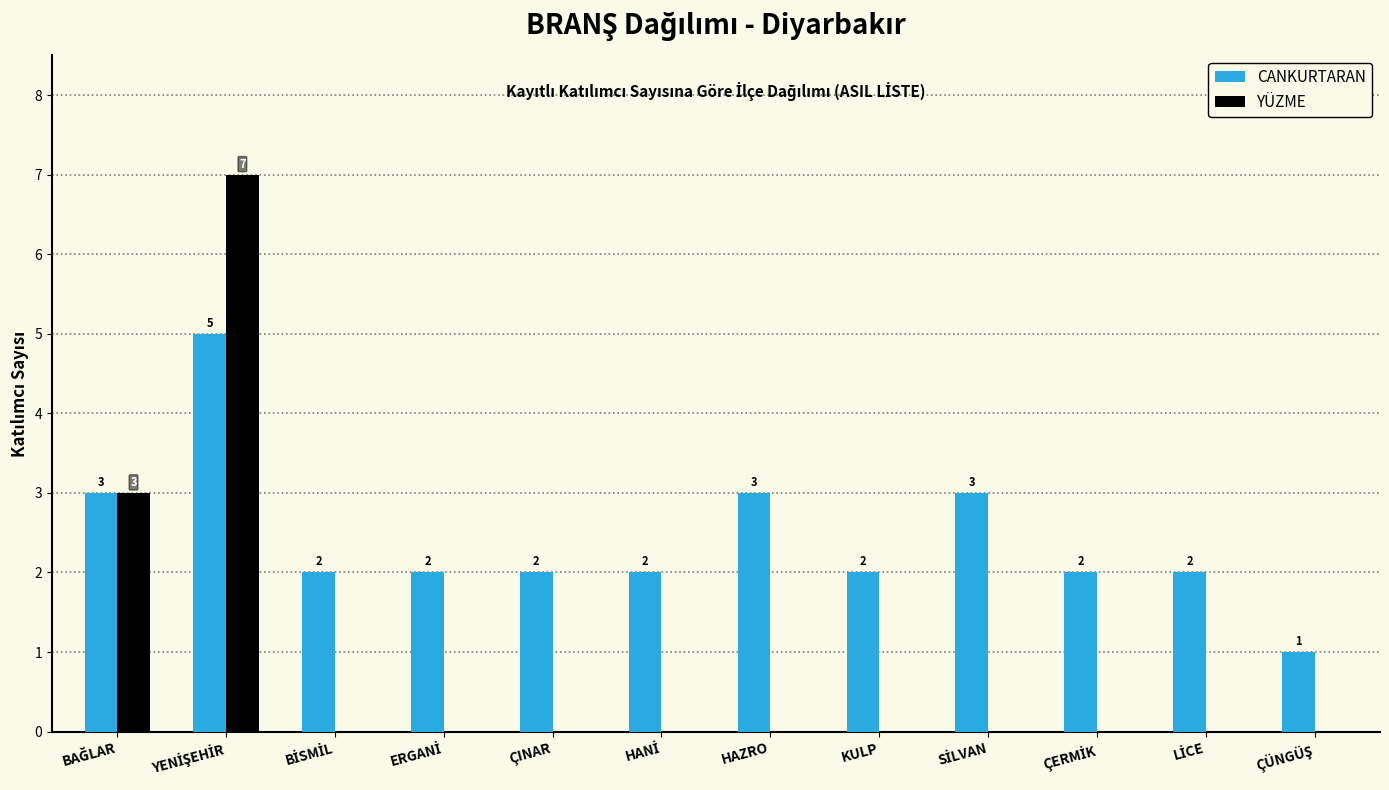

Which series changed the most between HAZRO and KULP?

CANKURTARAN